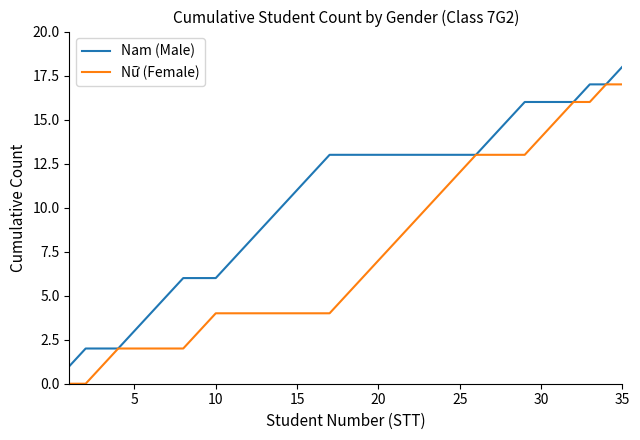

List the series in order of their overall mean, highest first.

Nam (Male), Nữ (Female)